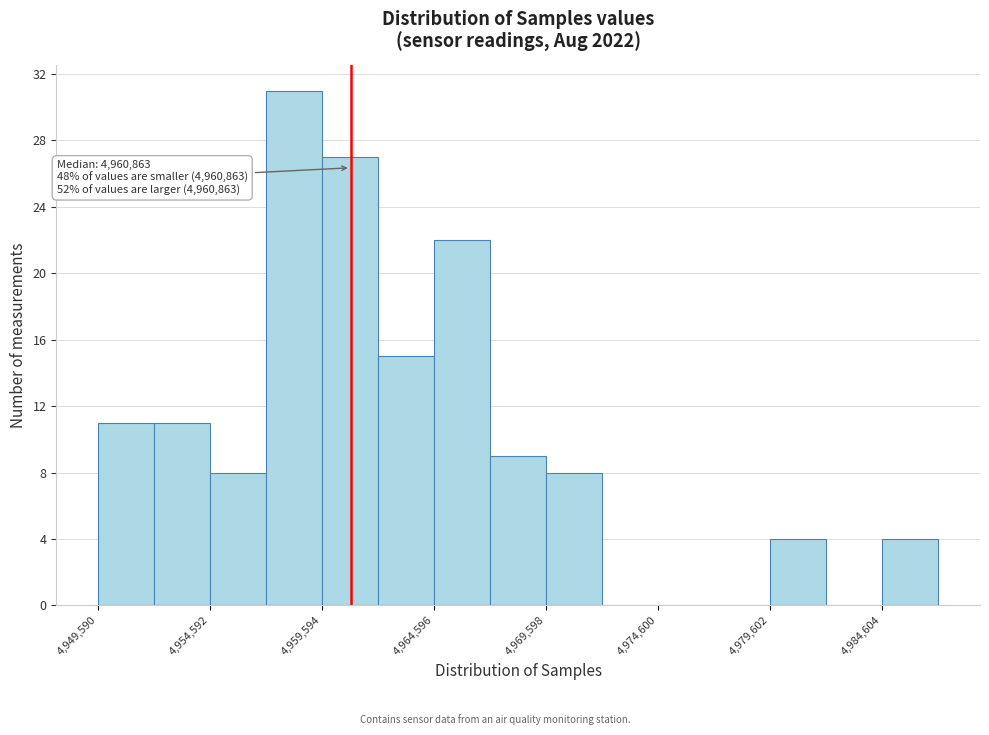

Read against the x-axis, roughly where is the centre of the tallest bar?

4958000